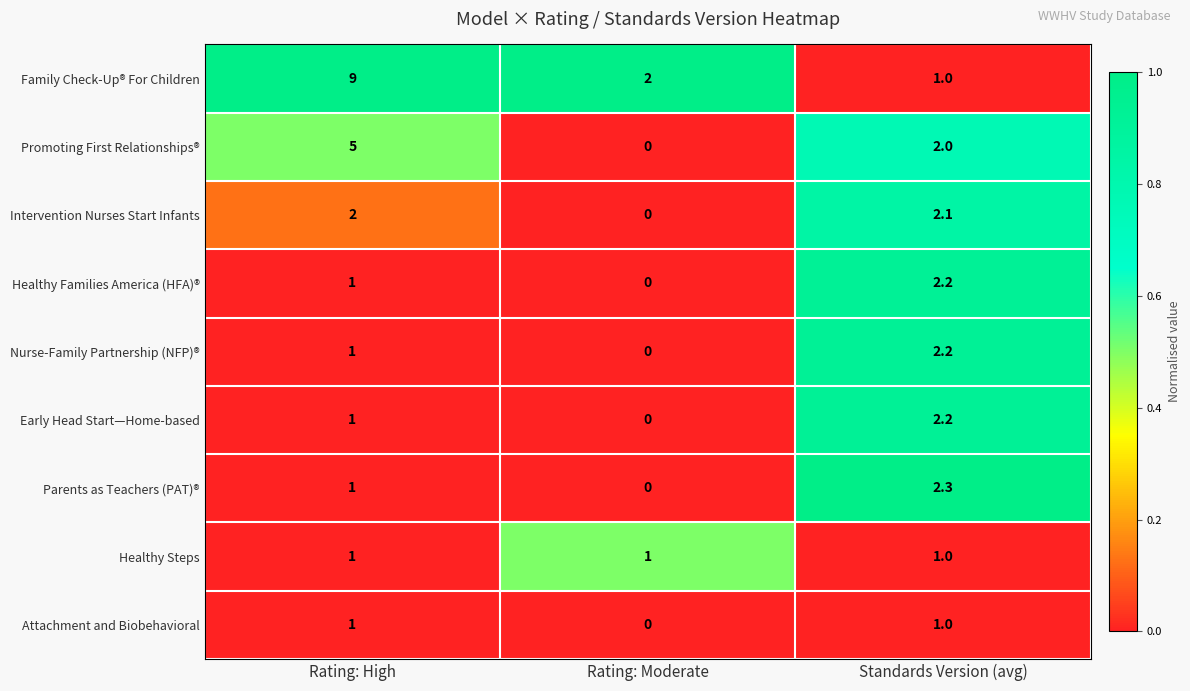

Reading left to right, extract all data points from this chart.

Family Check-Up® For Children: 9.0	2.0	1.0
Promoting First Relationships®: 5.0	0.0	2.0
Intervention Nurses Start Infants: 2.0	0.0	2.1
Healthy Families America (HFA)®: 1.0	0.0	2.2
Nurse-Family Partnership (NFP)®: 1.0	0.0	2.2
Early Head Start—Home-based: 1.0	0.0	2.2
Parents as Teachers (PAT)®: 1.0	0.0	2.3
Healthy Steps: 1.0	1.0	1.0
Attachment and Biobehavioral: 1.0	0.0	1.0